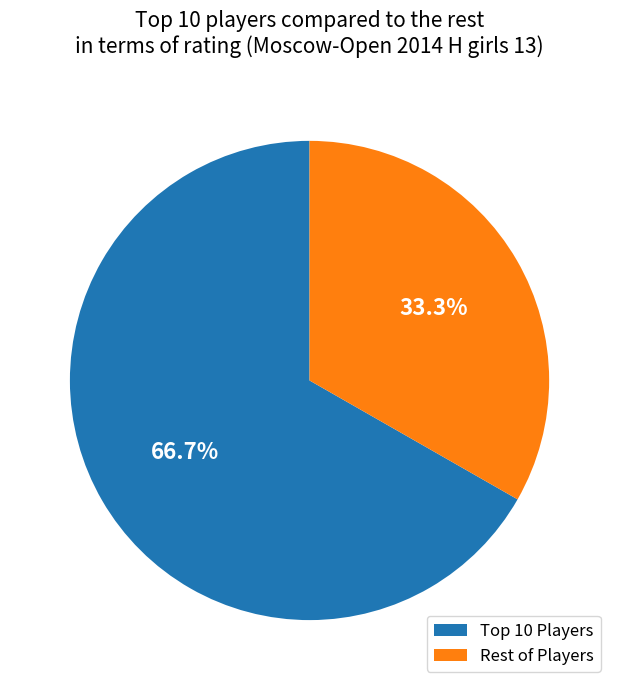

Which category has the smallest portion of the pie?

Rest of Players